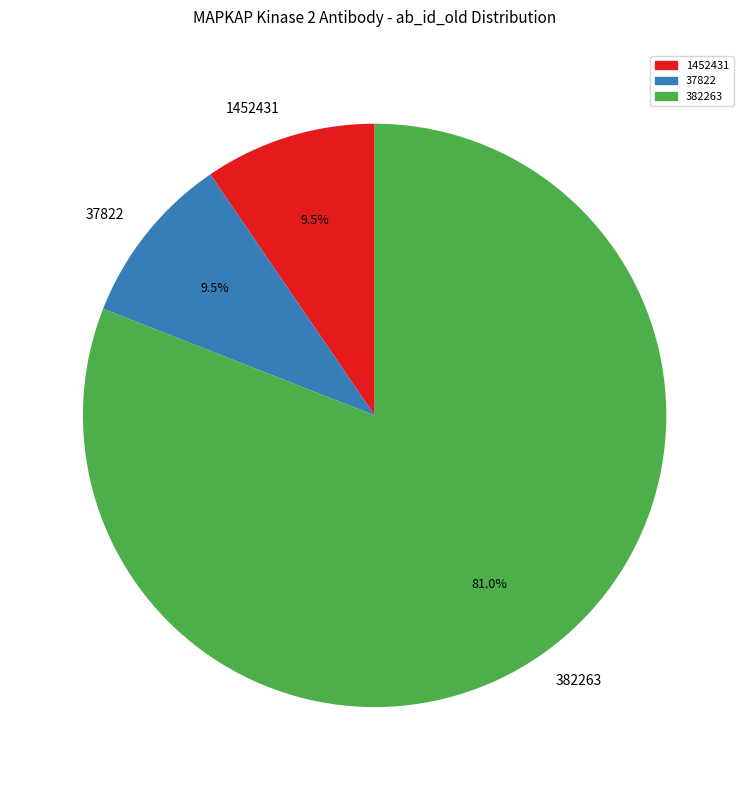

Combined, do 1452431 and 37822 account for over 50%?

No